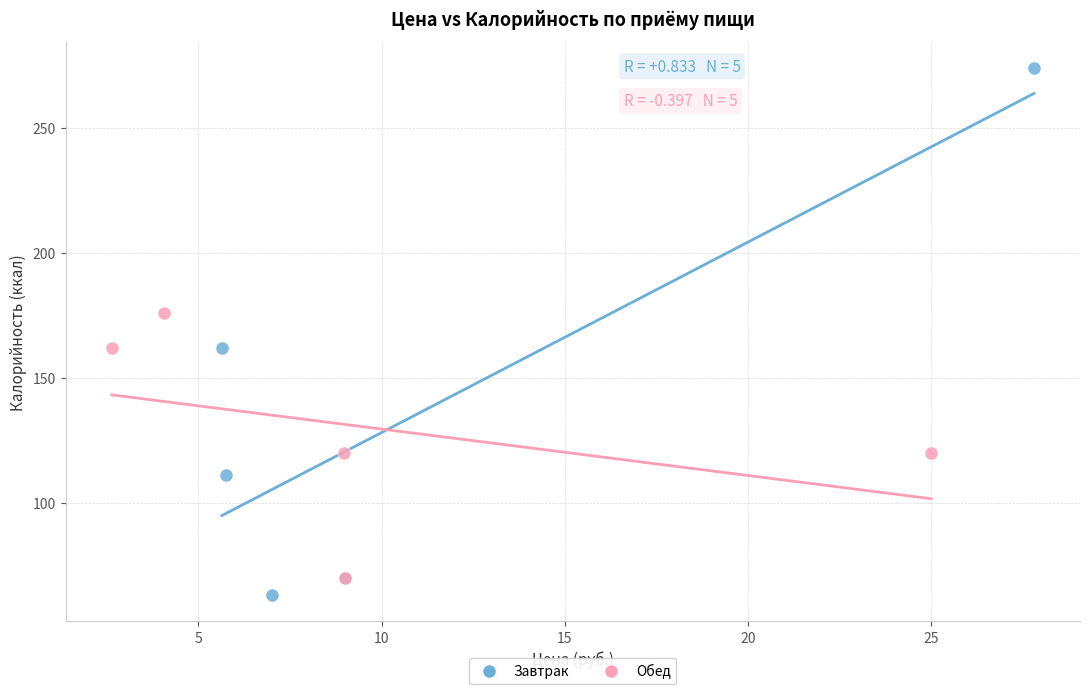

Which series contains the highest Y value?

Завтрак